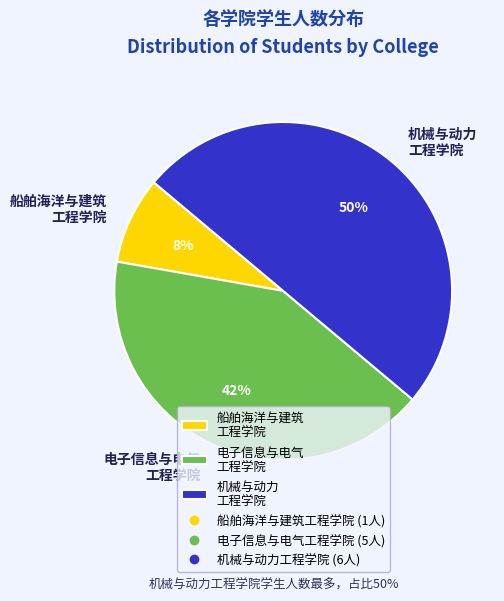

Between 船舶海洋与建筑 工程学院 and 机械与动力 工程学院, which is larger?

机械与动力 工程学院